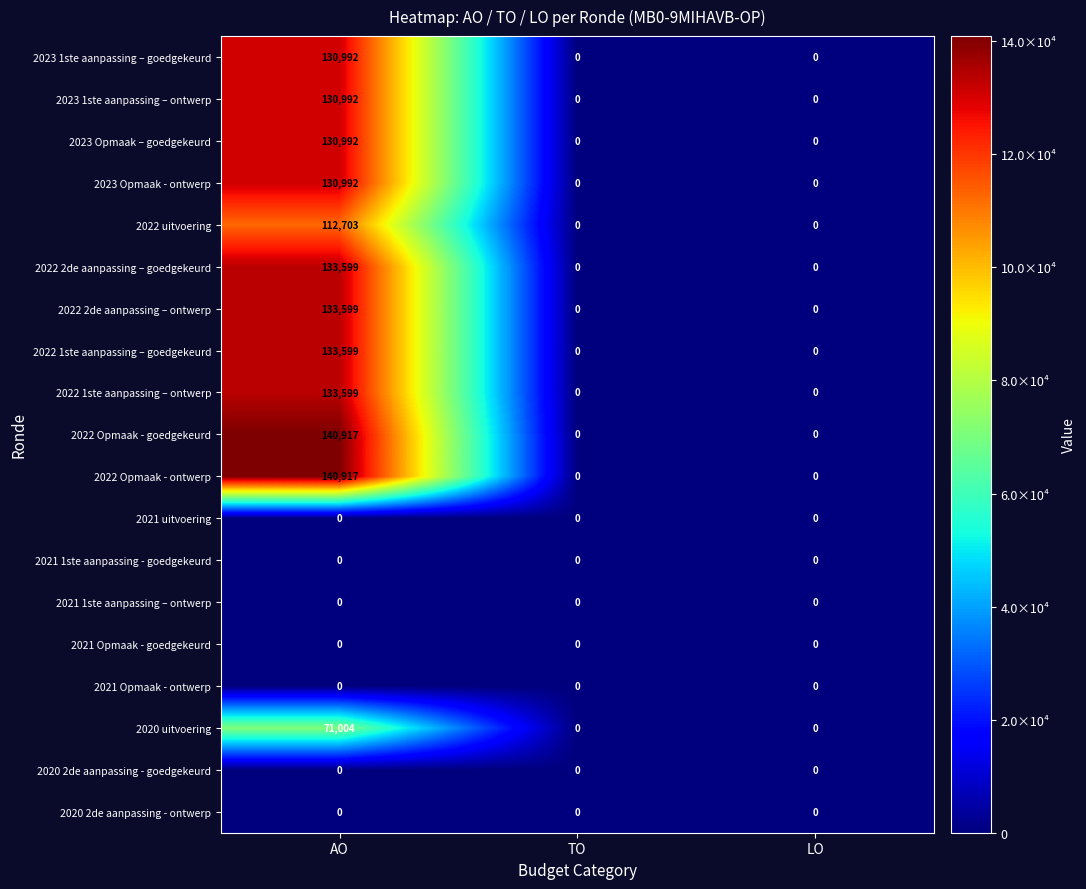

How many distinct data groups are displayed?

19